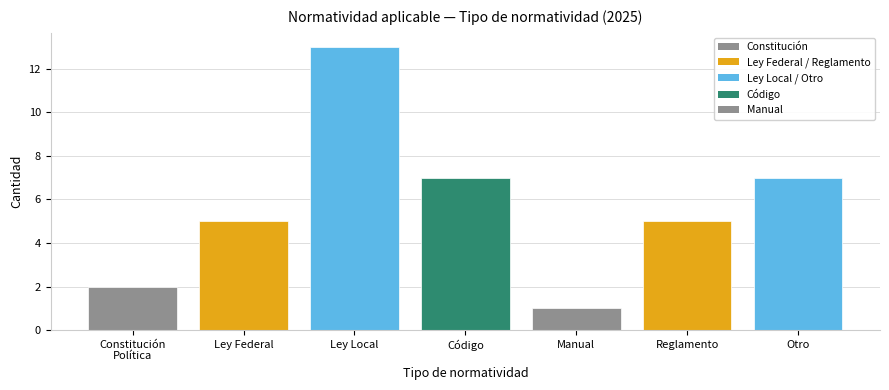

Reading right to left, list all the values displayed in this chart.

7	5	1	7	13	5	2